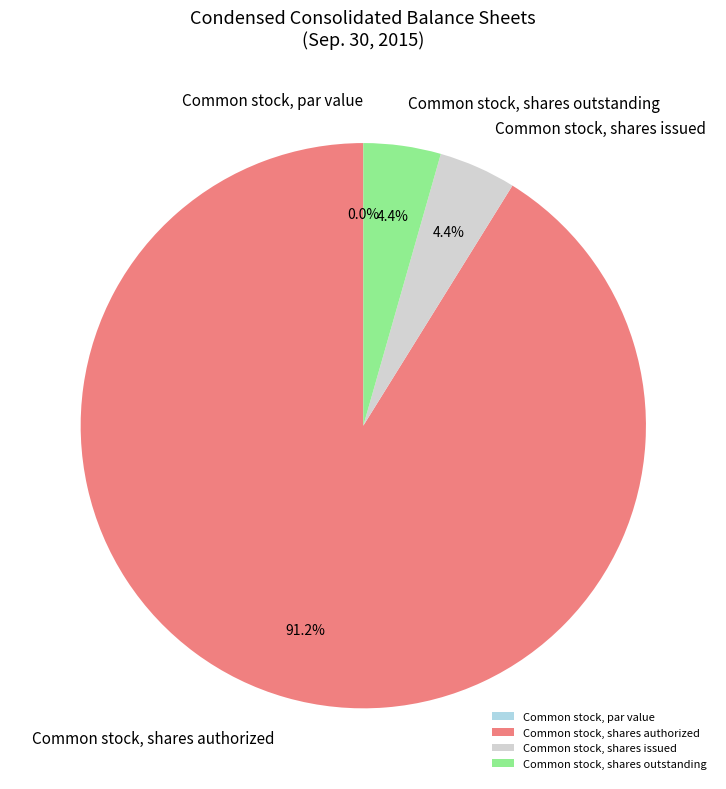

Which slice is the largest?

Common stock, shares authorized